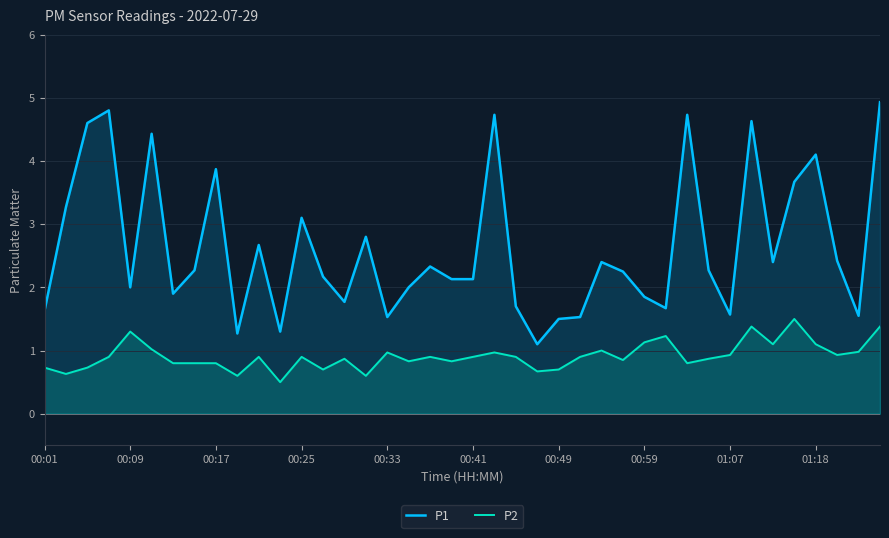

What is the smallest value displayed?

0.5